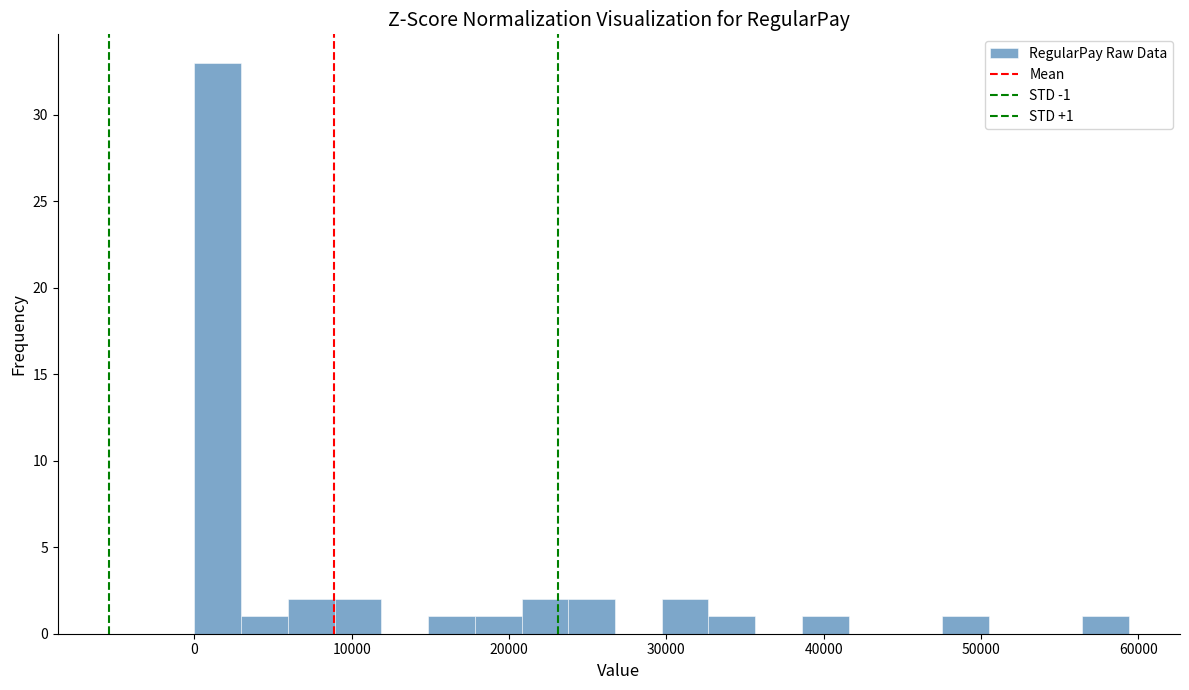

Around what value on the x-axis is the tallest bar? Give the approximate position of its centre, as read against the axis.

1000